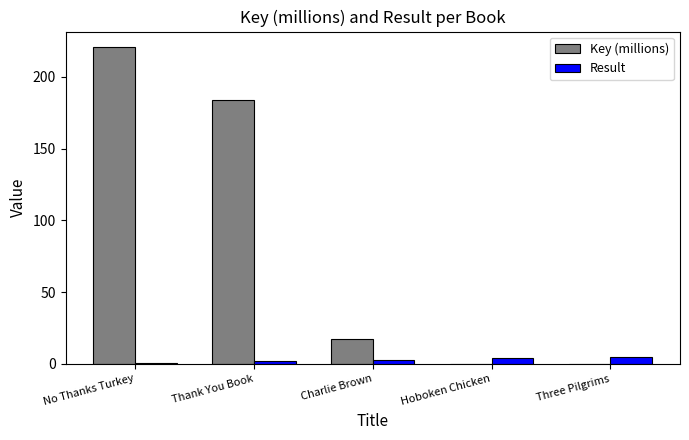

Which series has the largest total across all categories?

Key (millions)